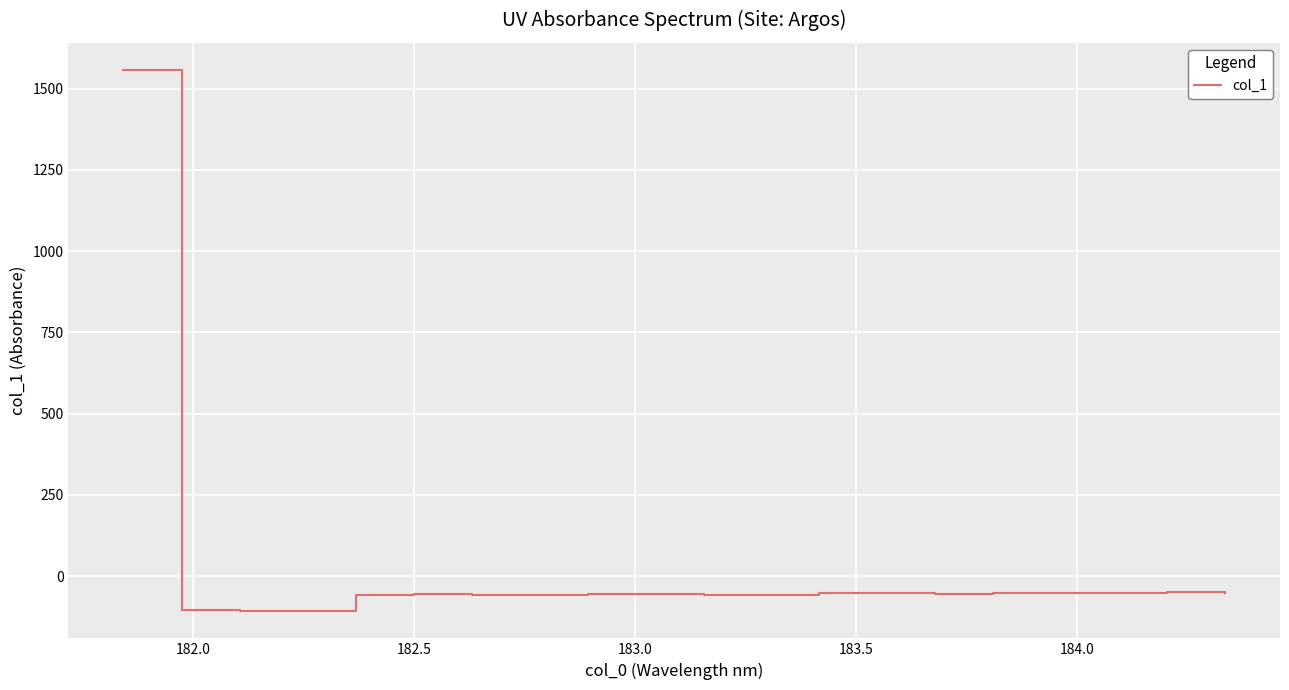

What is the difference between the maximum and minimum values?

1666.4